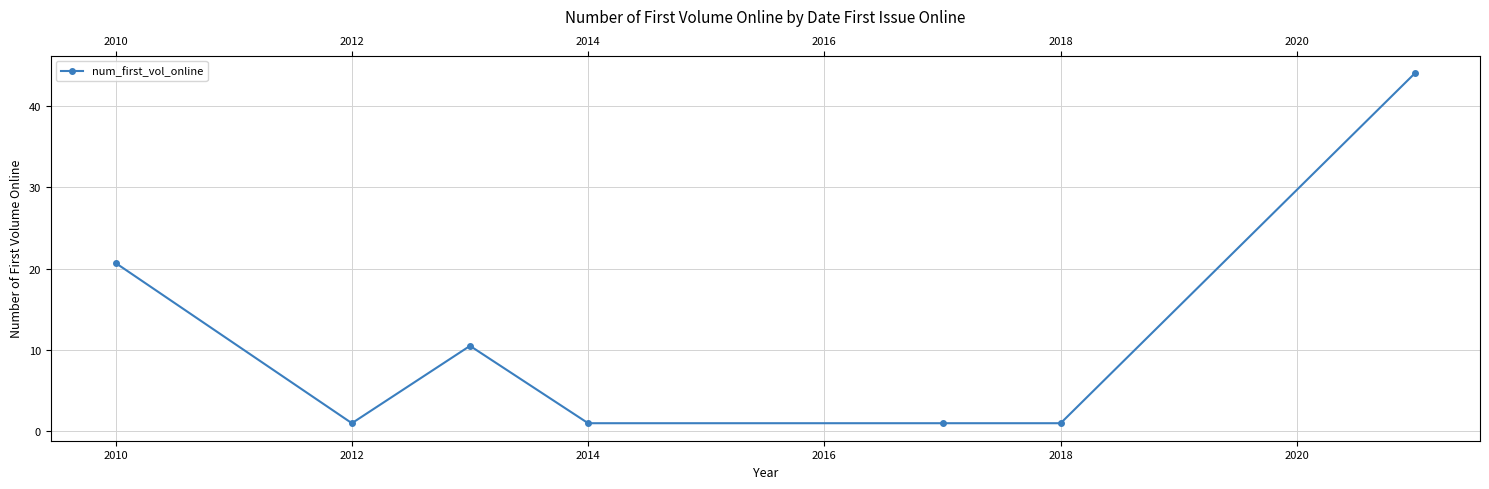

What is the average value?

11.3